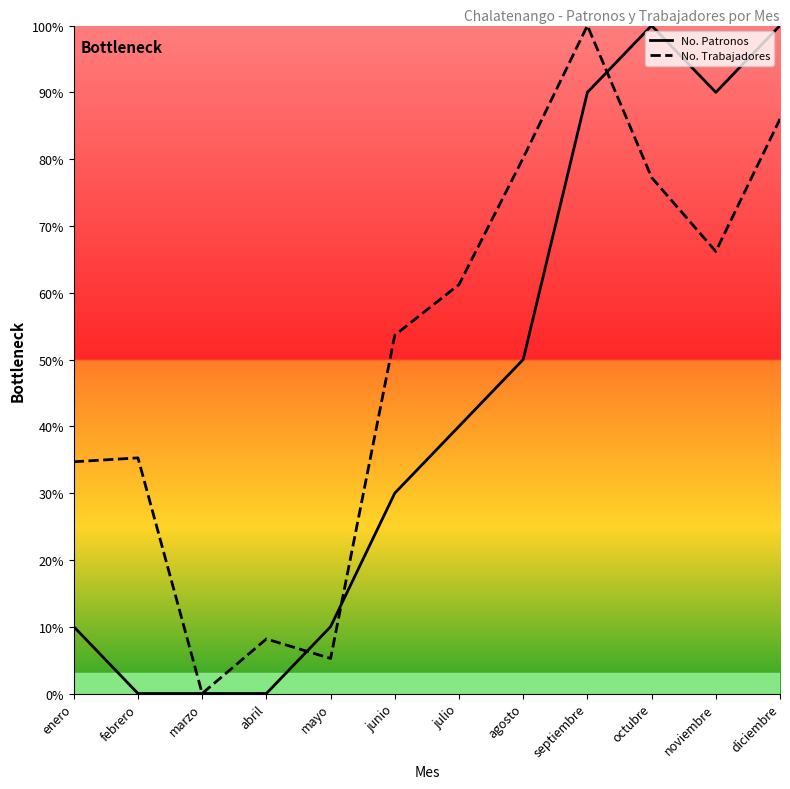

How many interior local peaks does the No. Patronos series have?

1